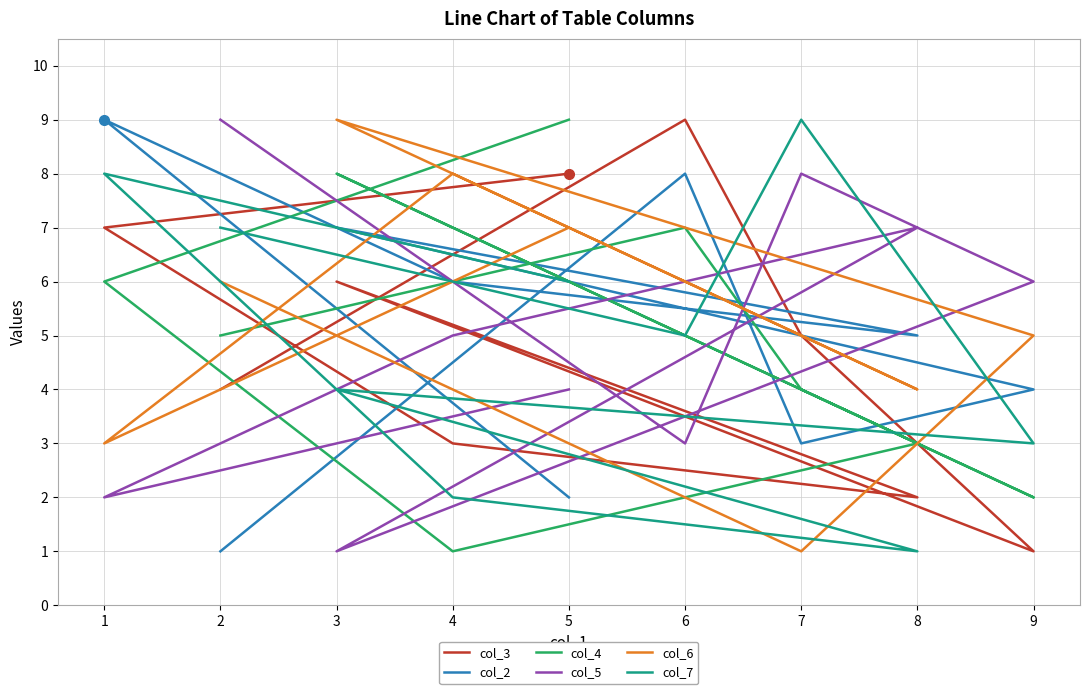

At which label does col_6 first exceed 5?

5